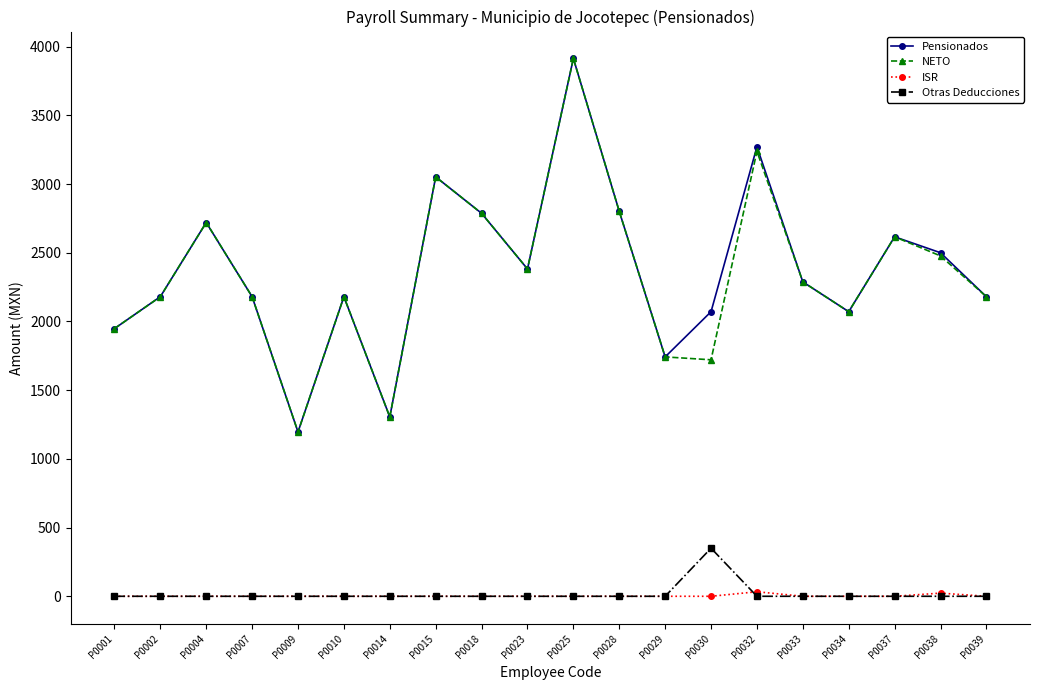

What is the value of the Pensionados point at the 10th from the left?

2382